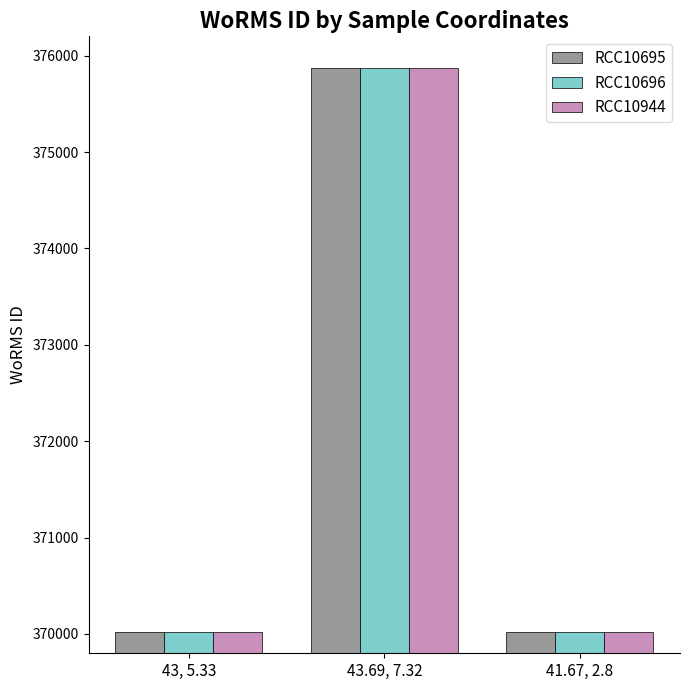

What is the minimum value shown in the chart?

370019